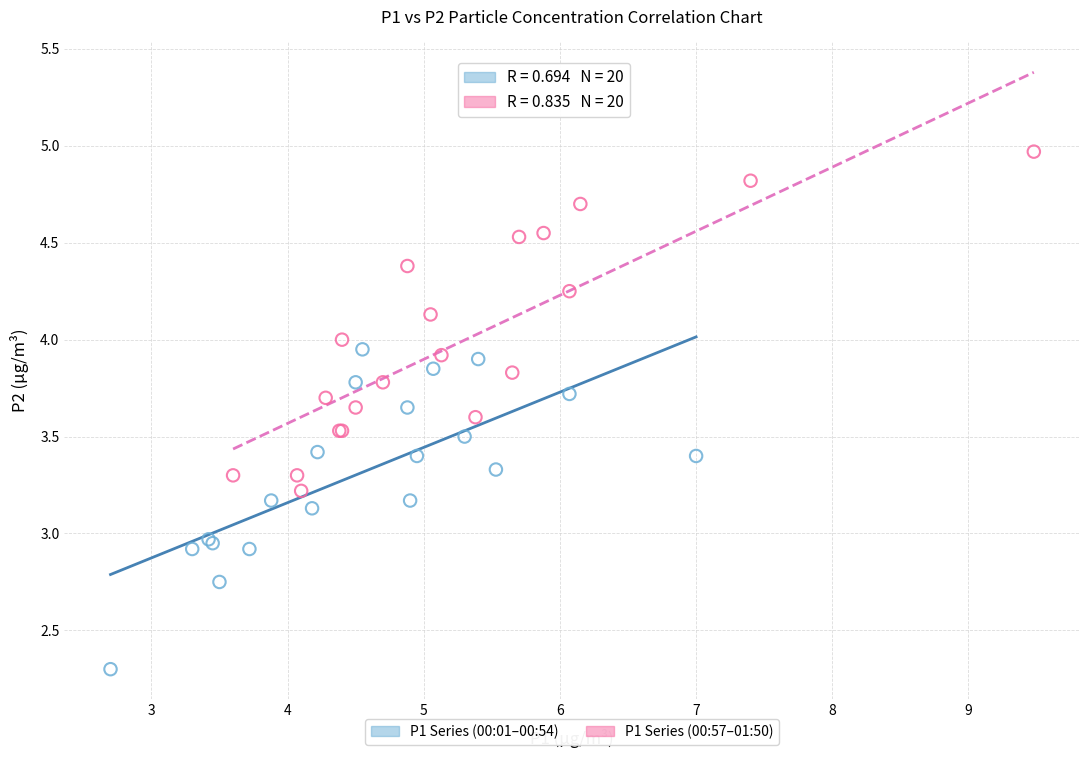

Which series contains the highest Y value?

P1 Series (00:57–01:50)